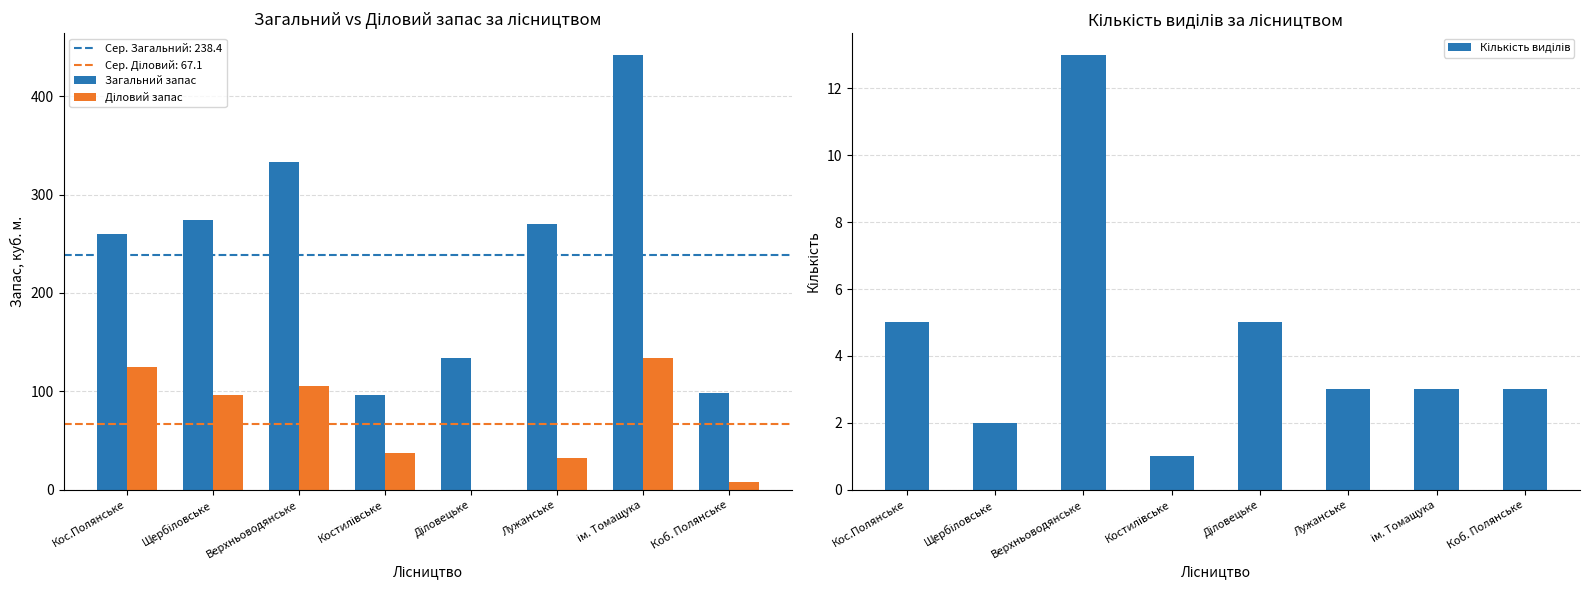

Which series has the largest range (max minus min)?

Загальний запас